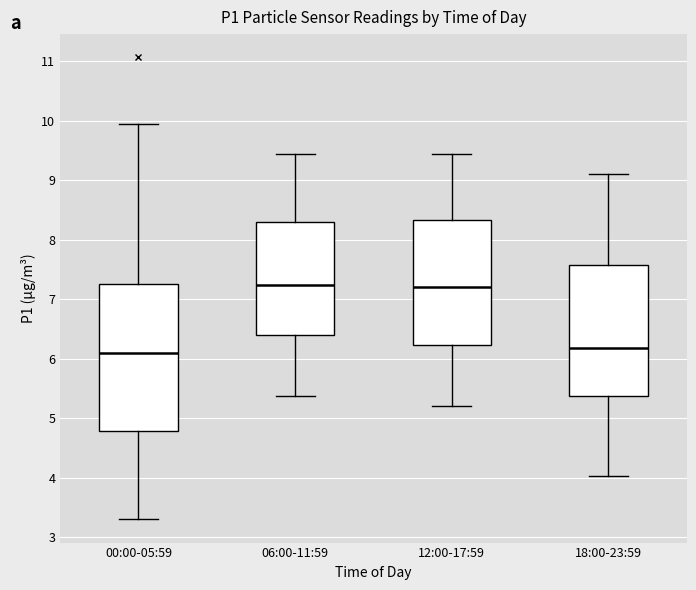

Reading left to right, transcribe this box plot: for each box, give where its median line is, the range the box spans, and where its two whiskers end, as read against the y-axis. The values are not printed on the chart, so give them approximately, as read against the axis.

00:00-05:59: median 6.1, box 4.8 to 7.3, whiskers 3.3 to 10.0
06:00-11:59: median 7.2, box 6.4 to 8.3, whiskers 5.4 to 9.5
12:00-17:59: median 7.2, box 6.2 to 8.3, whiskers 5.2 to 9.5
18:00-23:59: median 6.2, box 5.4 to 7.6, whiskers 4.0 to 9.1